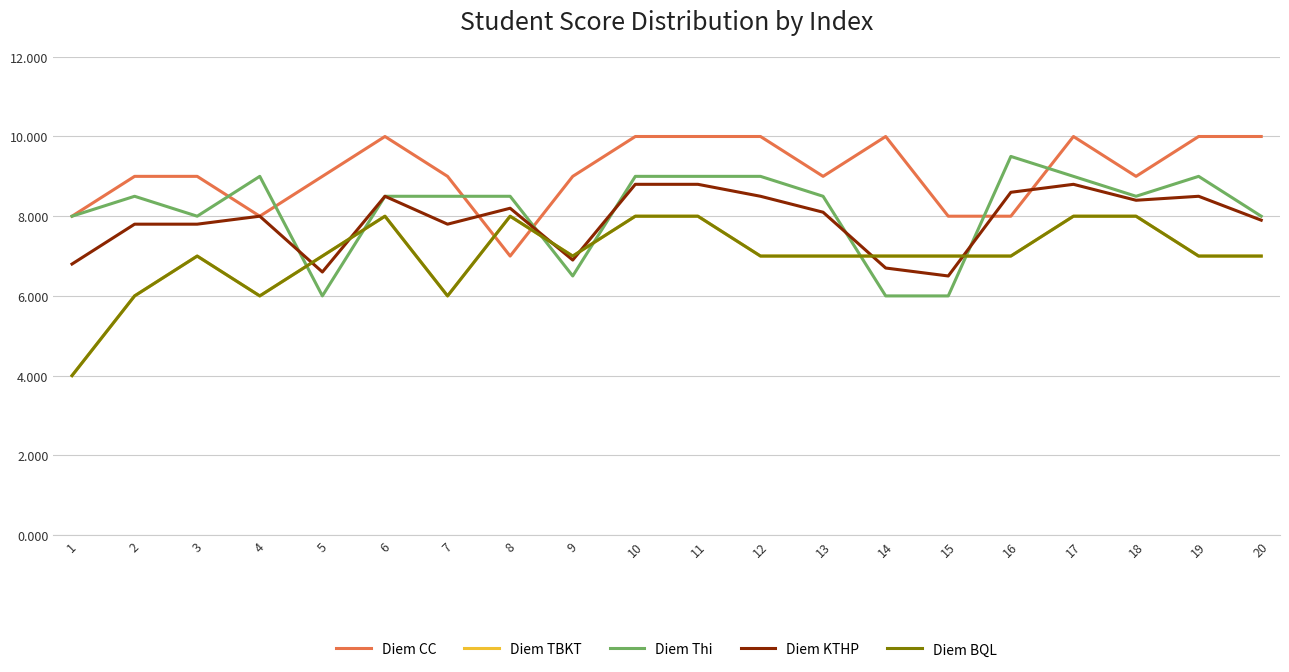

Count the Diem TBKT values in the range 7 to 8.

16